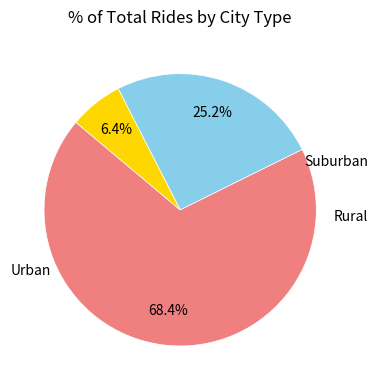

Does any single category account for the majority?

Yes